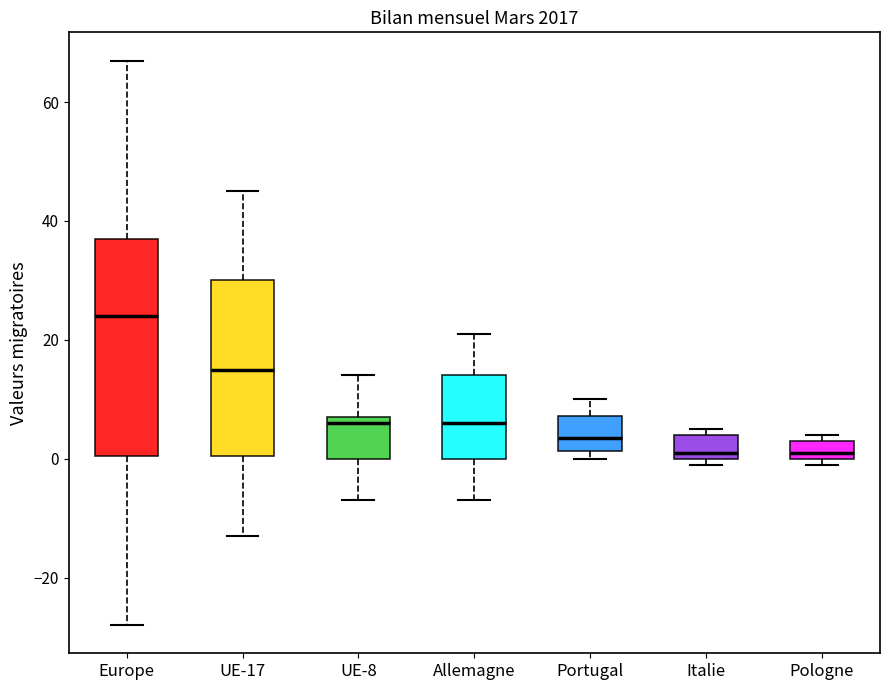

Which box is the tallest, from its lower edge to its upper edge?

Europe